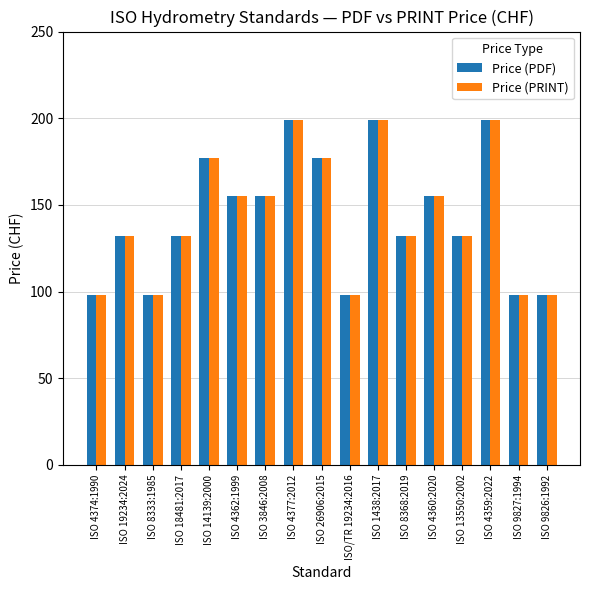

Count the Price (PDF) values in the range 98 to 177.

14